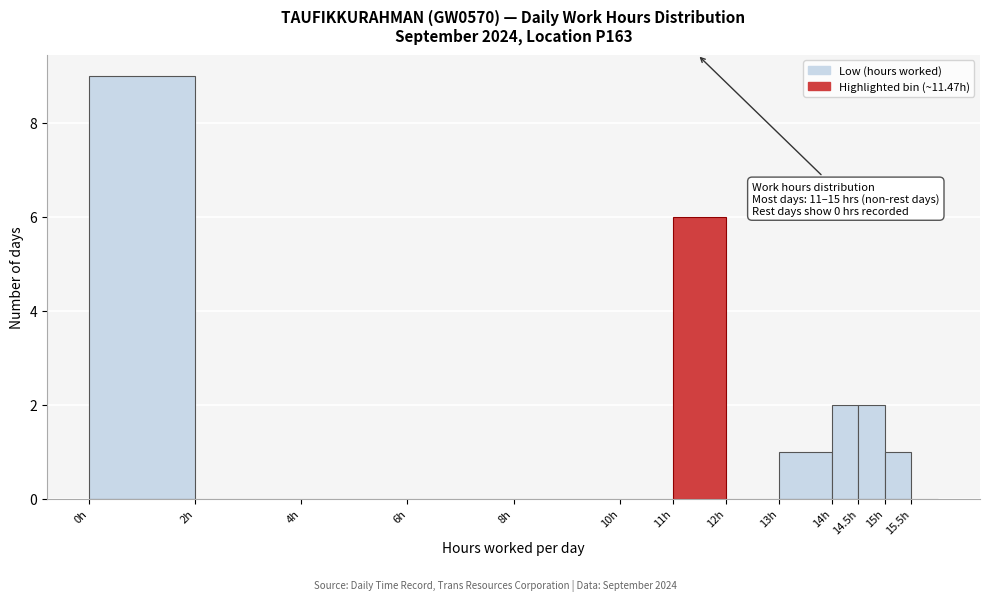

Which range on the x-axis has the tallest bar?

0.0 to 2.0